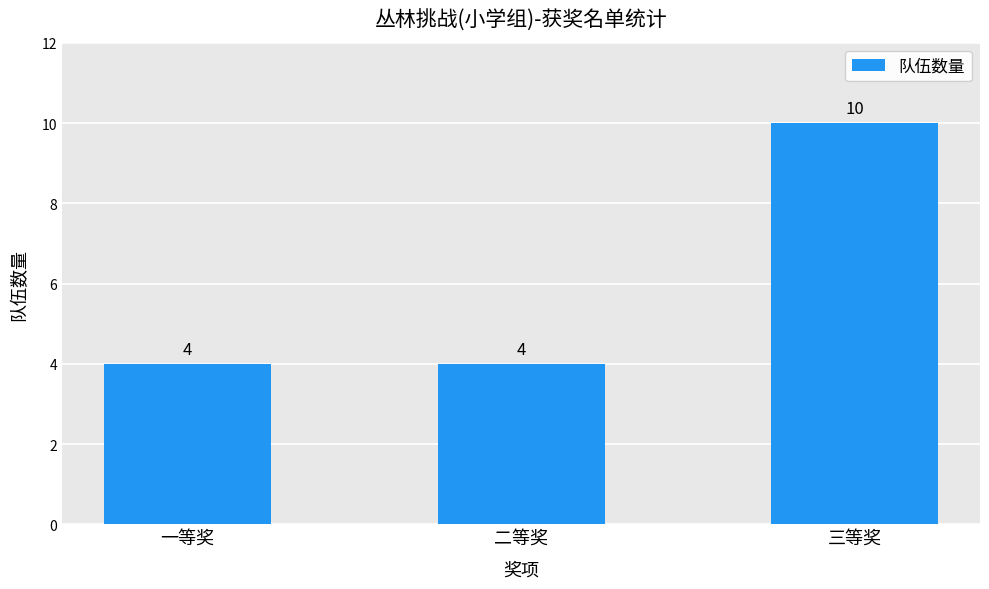

Approximately how many times larger is the value at 一等奖 compared to 三等奖?

0.4